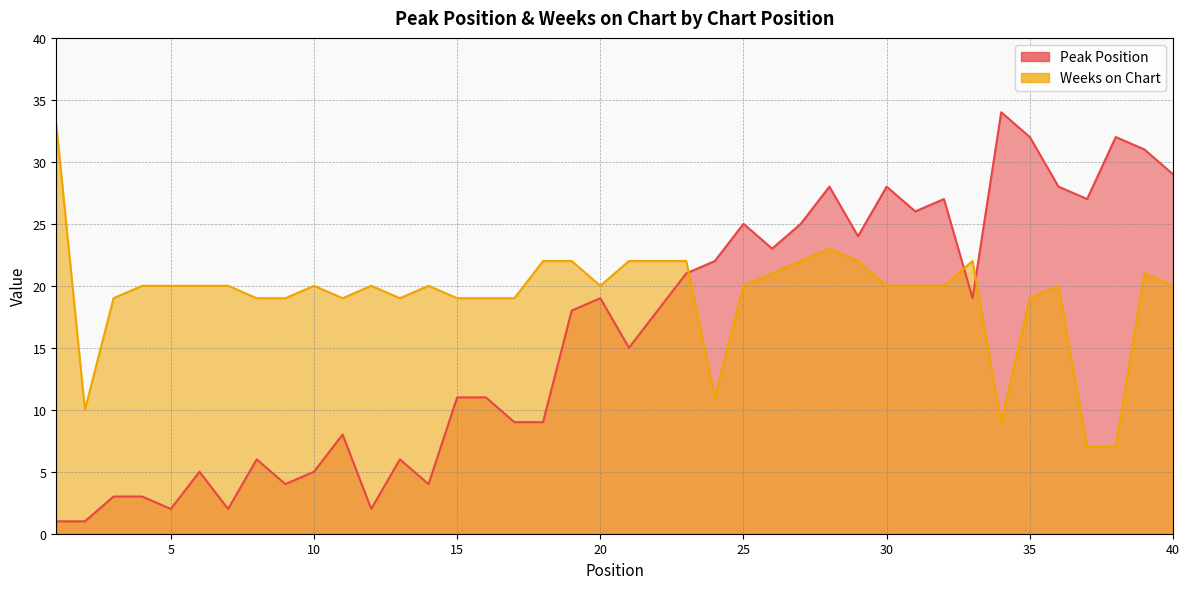

What is the sum of all Weeks on Chart values?

769